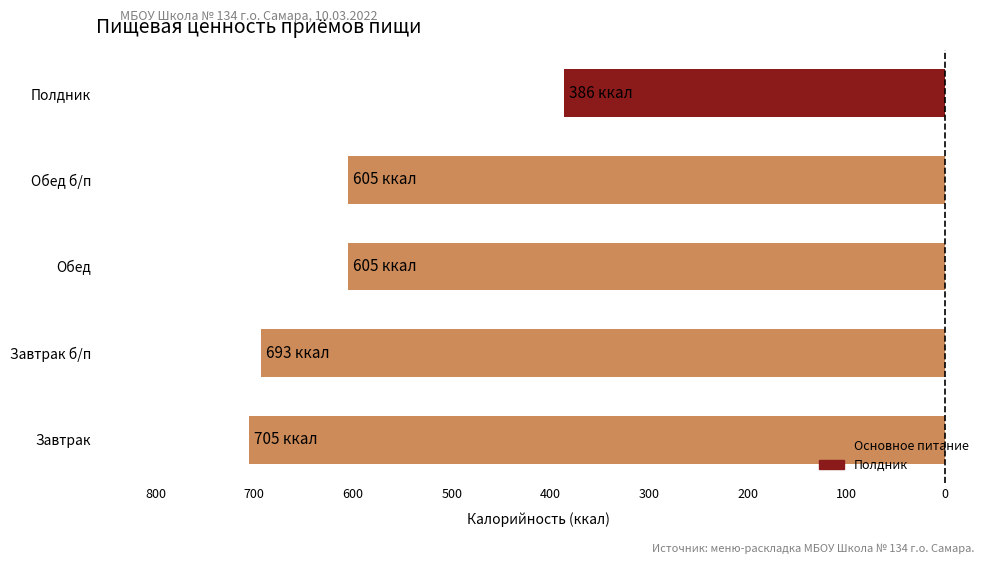

Where is the data nearest to the value -545?

Обед